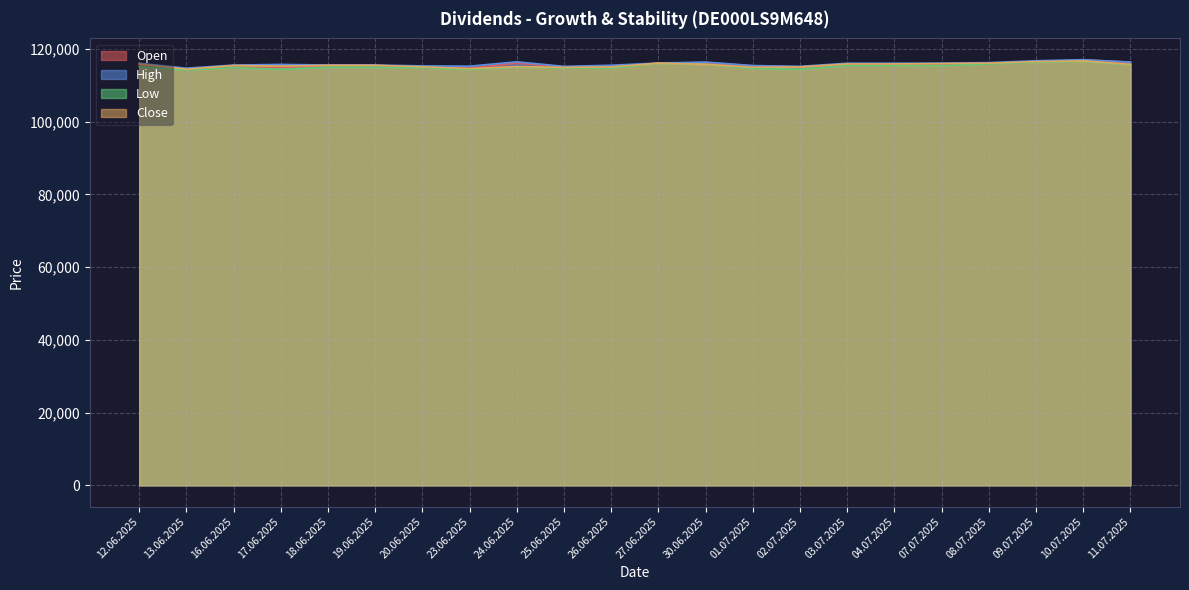

What position from the right is 07.07.2025?

5